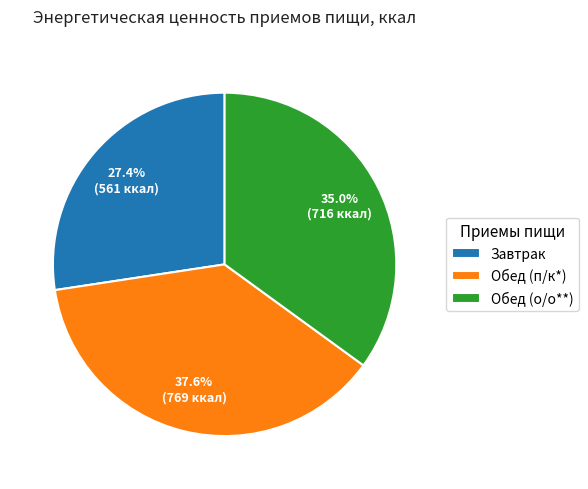

True or false: Обед (о/о**) accounts for 49% of the total.

False